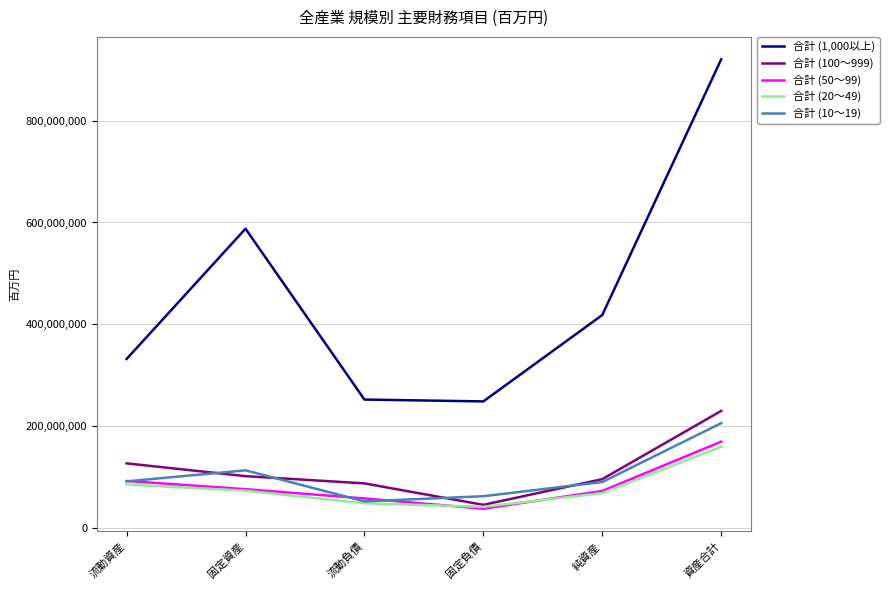

How many lines are shown in the chart?

5